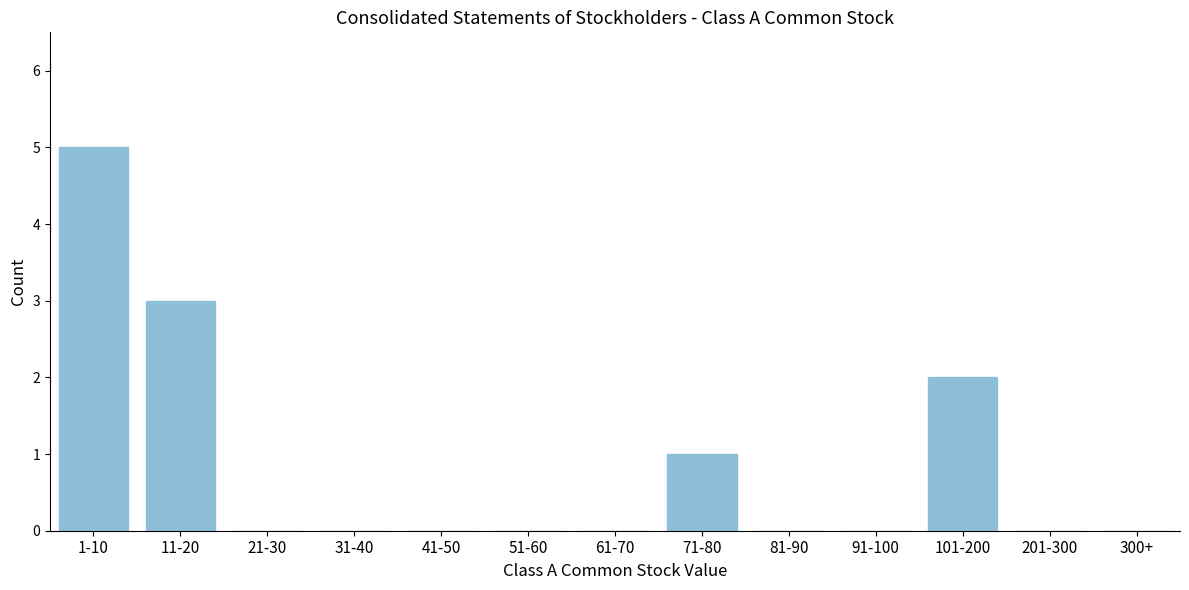

Reading right to left, transcribe all the data shown in this chart.

300+=0	201-300=0	101-200=2	91-100=0	81-90=0	71-80=1	61-70=0	51-60=0	41-50=0	31-40=0	21-30=0	11-20=3	1-10=5